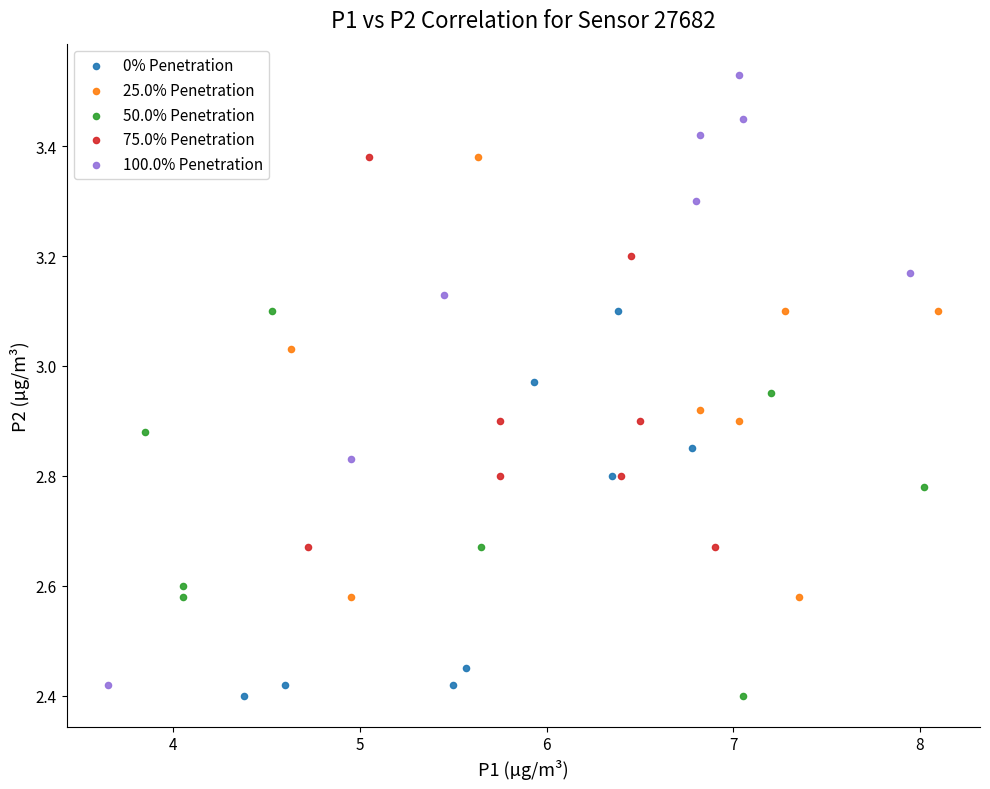

Which series contains the highest Y value?

100.0% Penetration